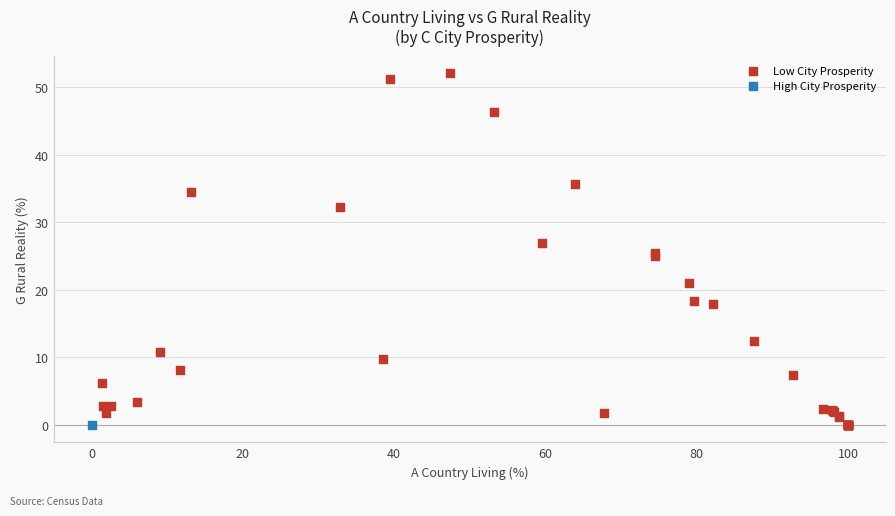

What are all the series names shown in the legend?

Low City Prosperity, High City Prosperity